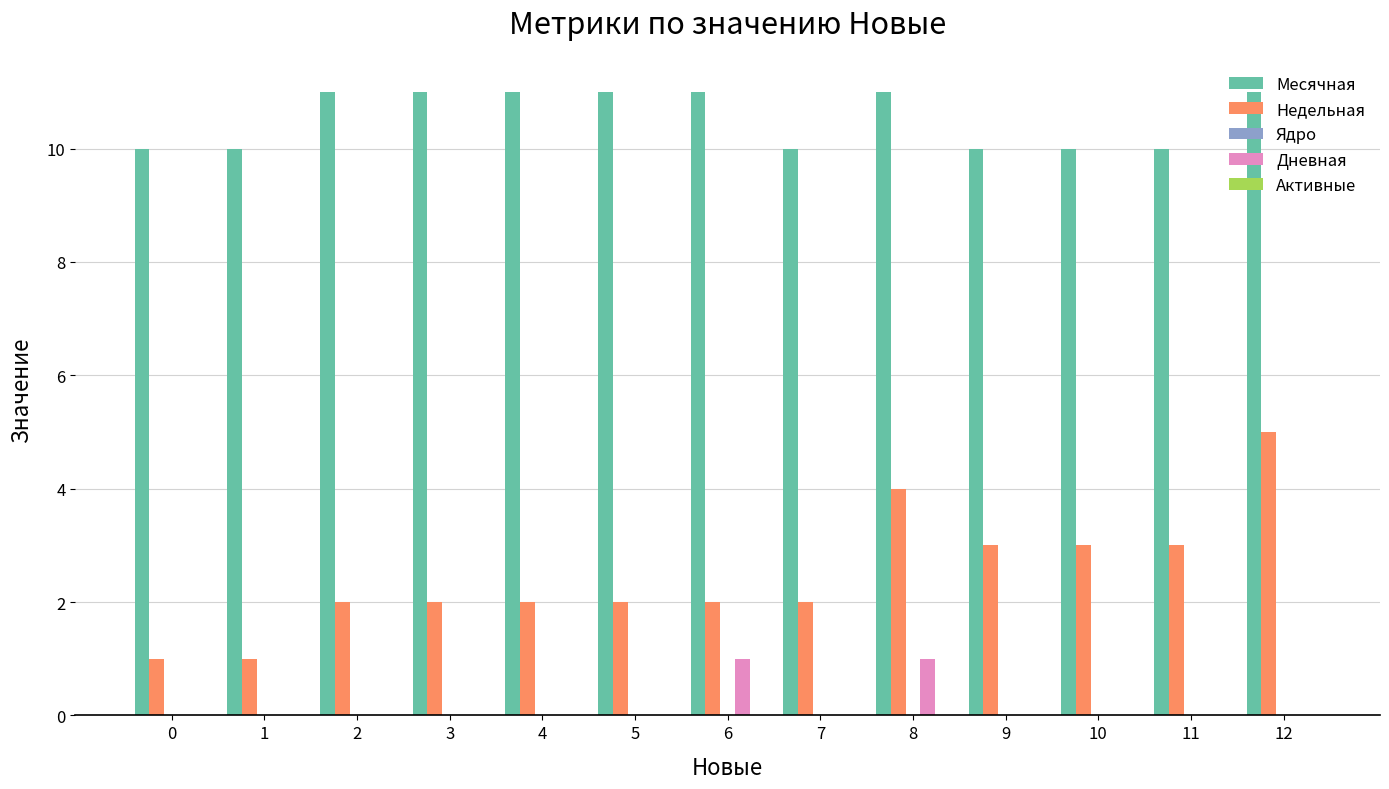

At which label does Недельная reach its peak?

12